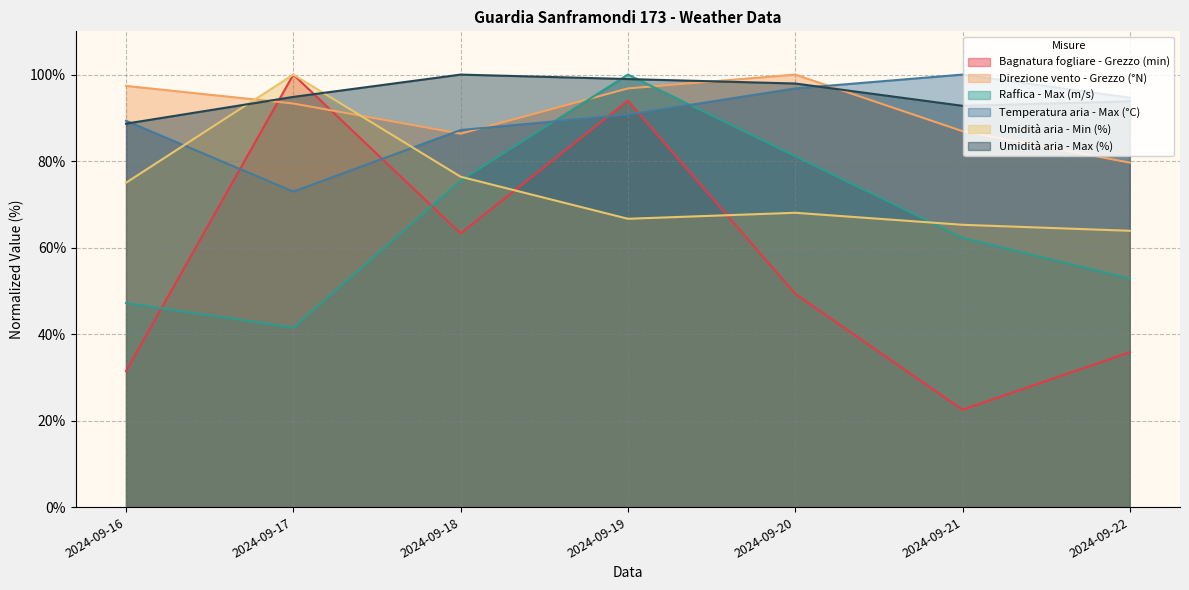

Between which two adjacent categories do Umidità aria - Min (%) and Bagnatura fogliare - Grezzo (min) first intersect?

2024-09-18 and 2024-09-19